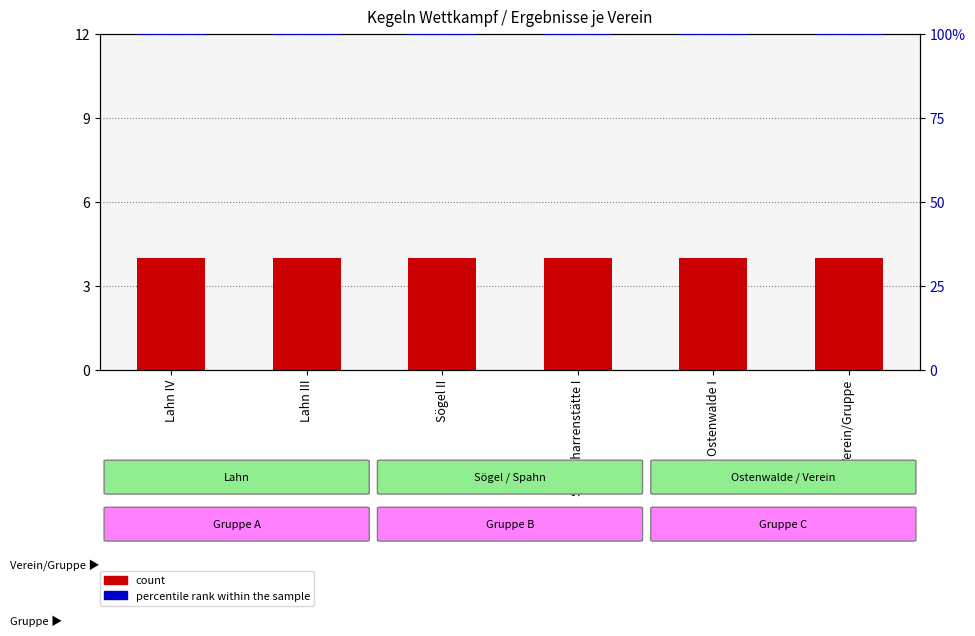

Does the chart contain stacked bars?

No